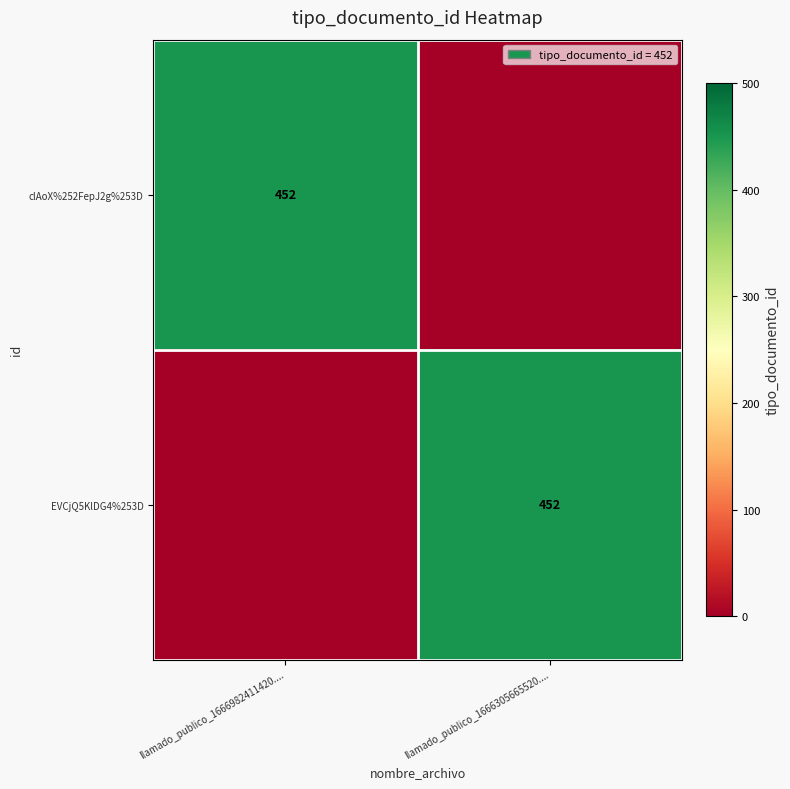

At which category is the sum across all series the highest?

llamado_publico_1666982411420....